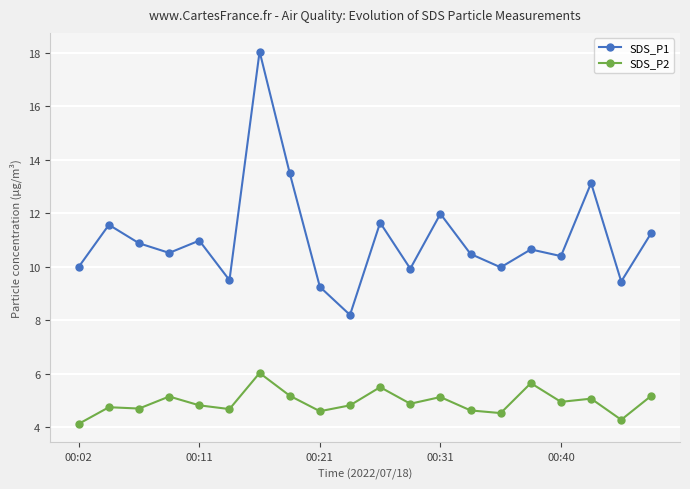

How many data points does each series have?

20